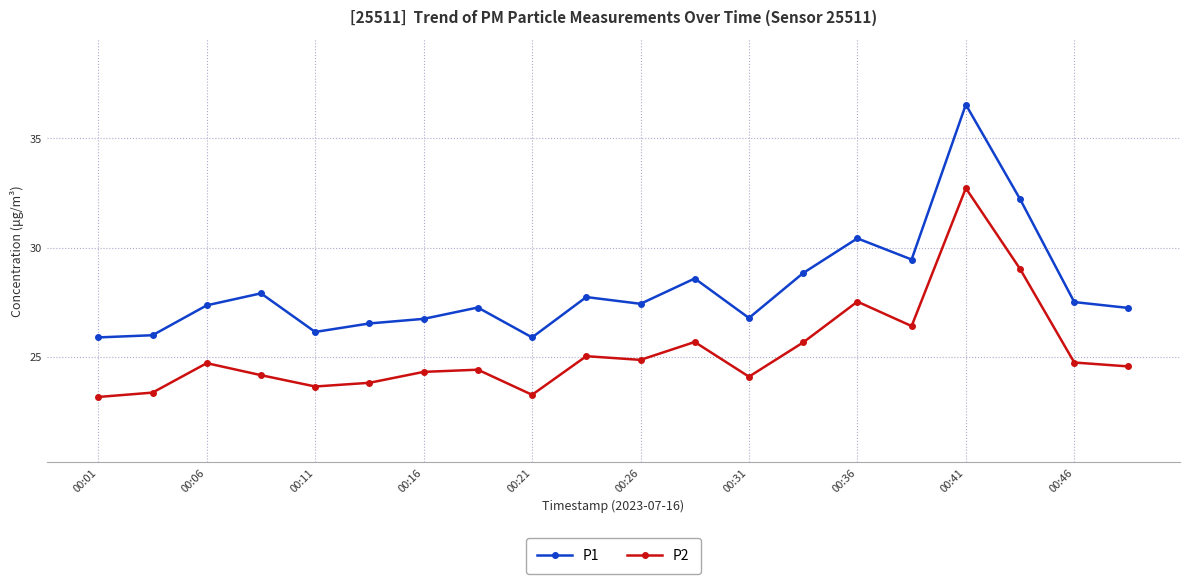

What is the value of the P1 point at the 9th from the left?

25.9